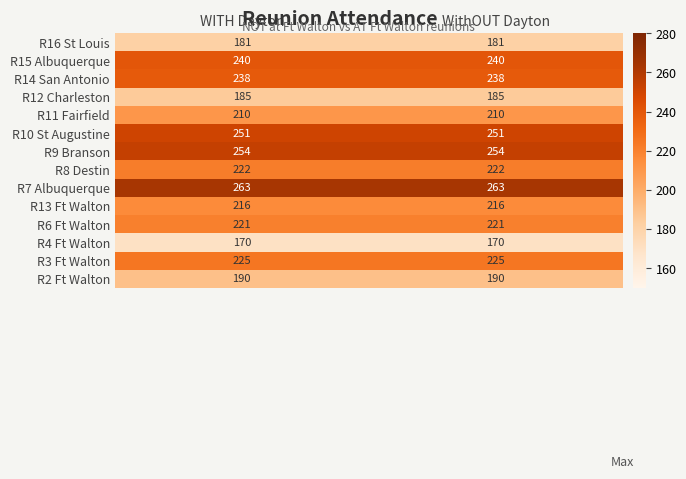

Is it true that R9 Branson equals 124 at WITH Dayton?

False